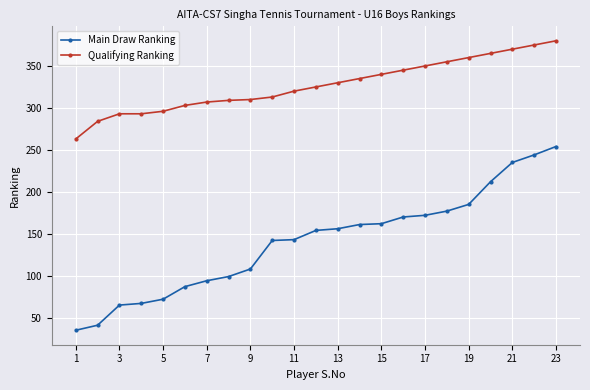

How many series are shown in this chart?

2